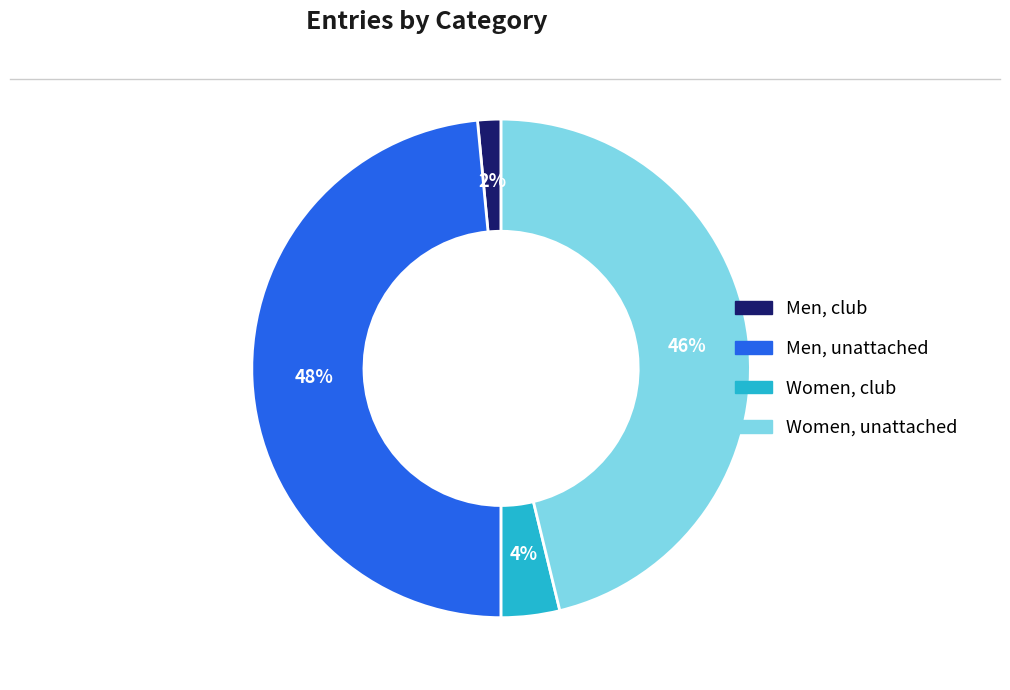

To the nearest percent, what portion does Men, club represent?

2%